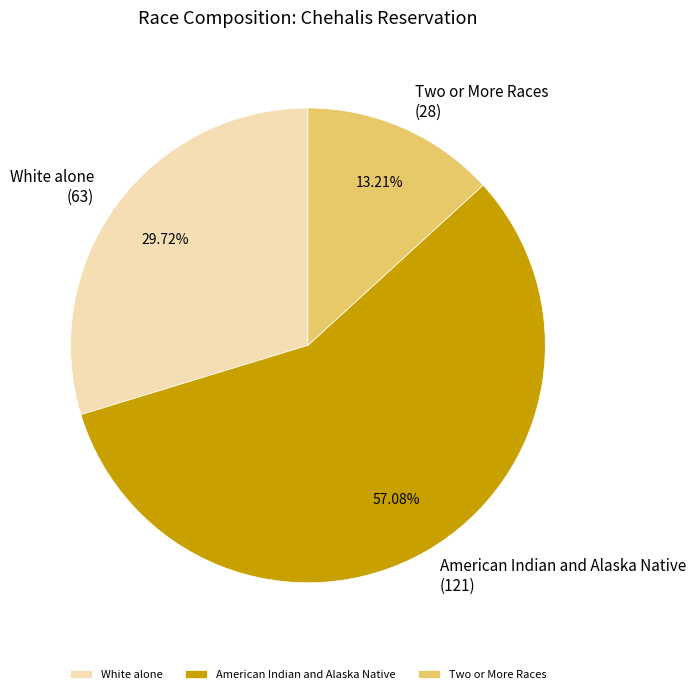

Do White alone and Two or More Races together represent more than half of the pie?

No